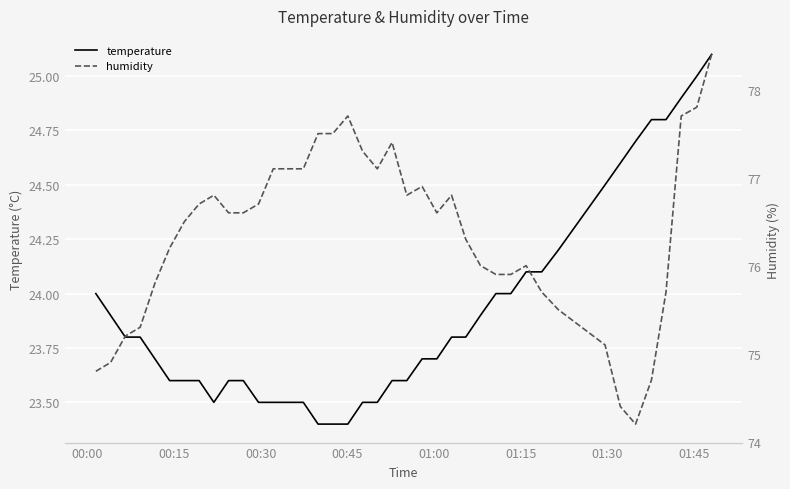

What is the value of the humidity point at the 11th from the left?

76.6